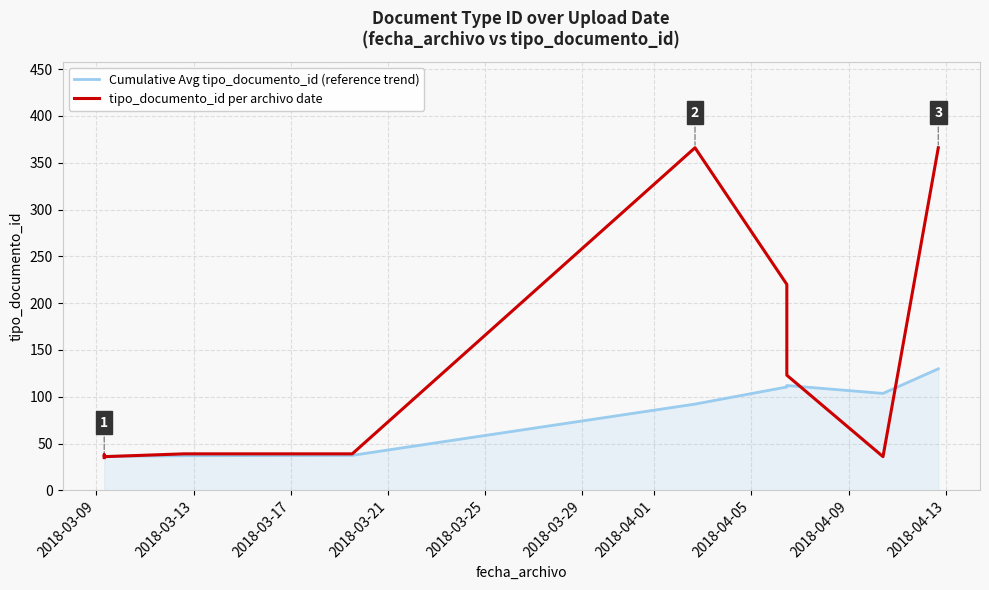

What is the minimum value for Cumulative Avg tipo_documento_id (reference trend)?

35.0